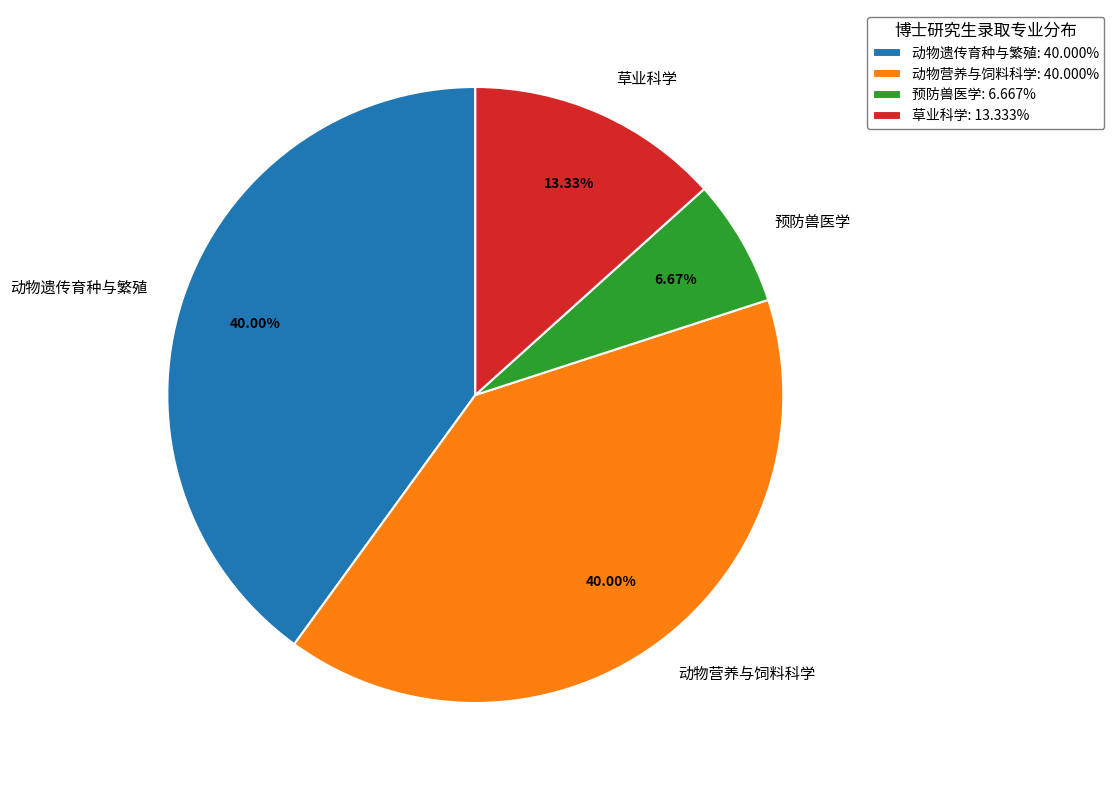

Between 预防兽医学 and 动物营养与饲料科学, which is larger?

动物营养与饲料科学